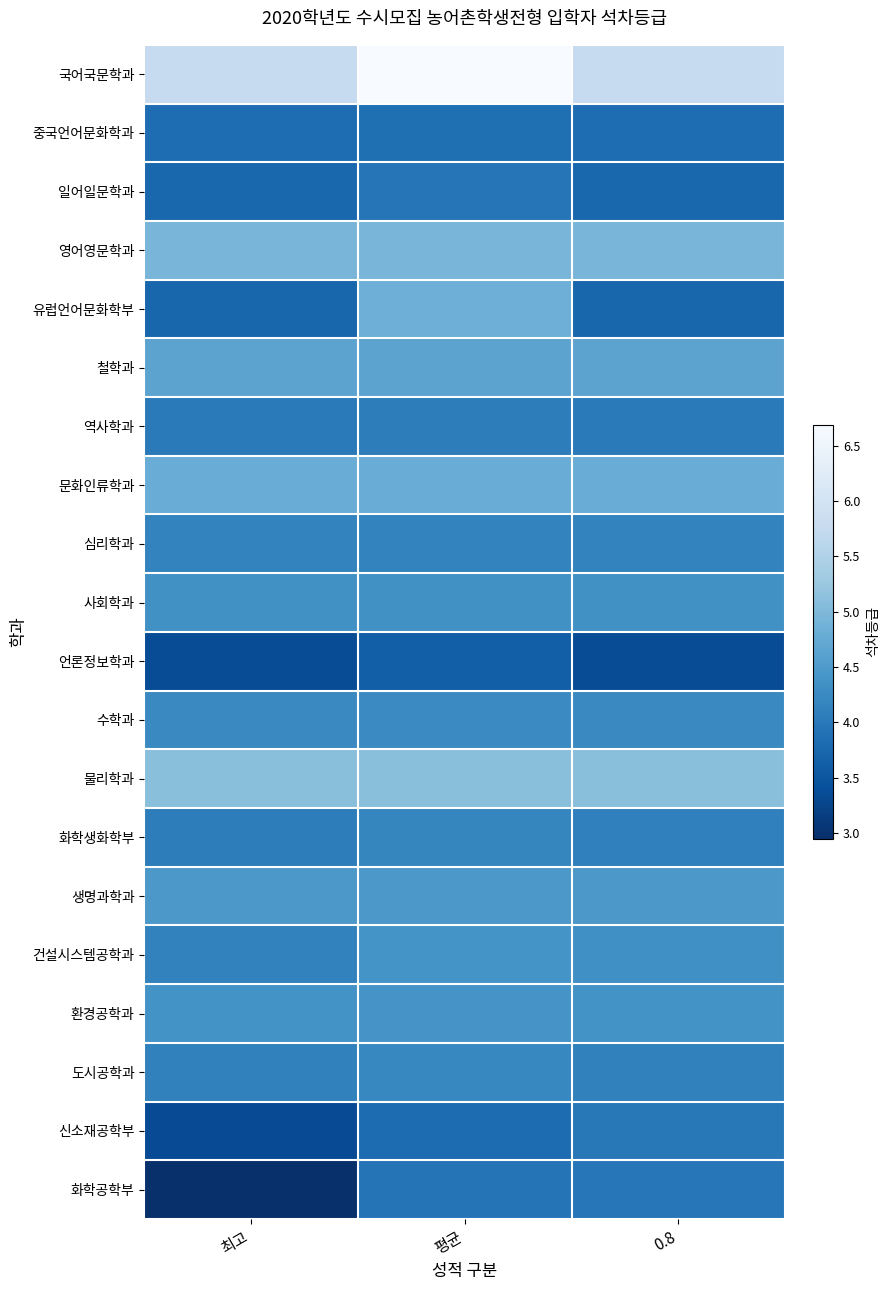

Reading left to right, extract all data points from this chart.

국어국문학과: 최고=5.8	평균=6.7	0.8=5.8
중국언어문화학과: 최고=3.8	평균=3.9	0.8=3.8
일어일문학과: 최고=3.7	평균=4.0	0.8=3.7
영어영문학과: 최고=4.9	평균=4.9	0.8=4.9
유럽언어문화학부: 최고=3.7	평균=4.8	0.8=3.7
철학과: 최고=4.7	평균=4.7	0.8=4.7
역사학과: 최고=4.0	평균=4.1	0.8=4.0
문화인류학과: 최고=4.8	평균=4.8	0.8=4.8
심리학과: 최고=4.2	평균=4.2	0.8=4.2
사회학과: 최고=4.3	평균=4.3	0.8=4.3
언론정보학과: 최고=3.4	평균=3.6	0.8=3.4
수학과: 최고=4.2	평균=4.3	0.8=4.2
물리학과: 최고=5.1	평균=5.1	0.8=5.1
화학생화학부: 최고=4.1	평균=4.2	0.8=4.1
생명과학과: 최고=4.5	평균=4.5	0.8=4.5
건설시스템공학과: 최고=4.1	평균=4.4	0.8=4.3
환경공학과: 최고=4.4	평균=4.4	0.8=4.4
도시공학과: 최고=4.1	평균=4.2	0.8=4.1
신소재공학부: 최고=3.4	평균=3.8	0.8=4.0
화학공학부: 최고=3.0	평균=3.9	0.8=4.0